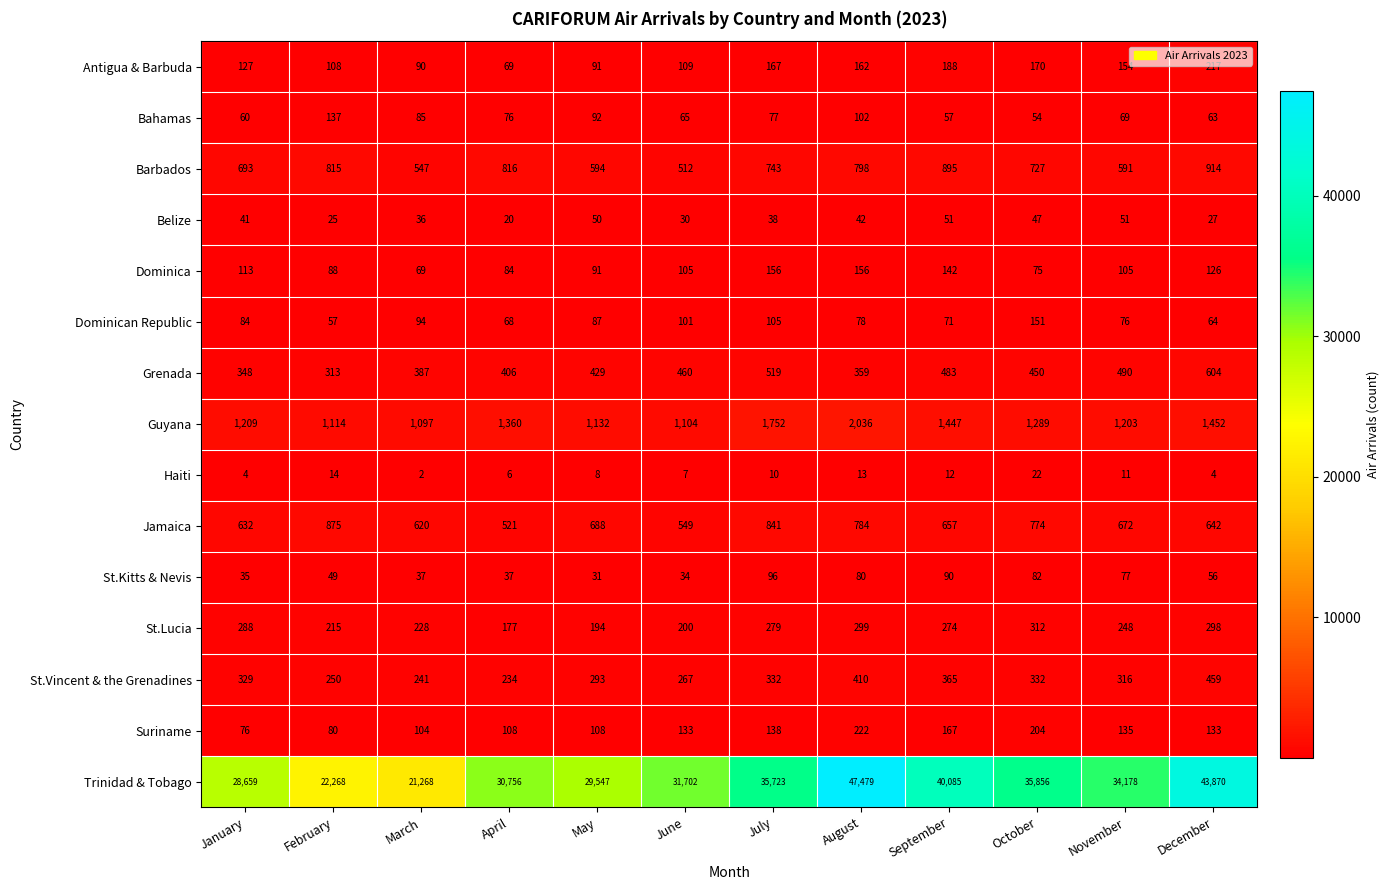

True or false: St.Vincent & the Grenadines has a value of 129 at October.

False